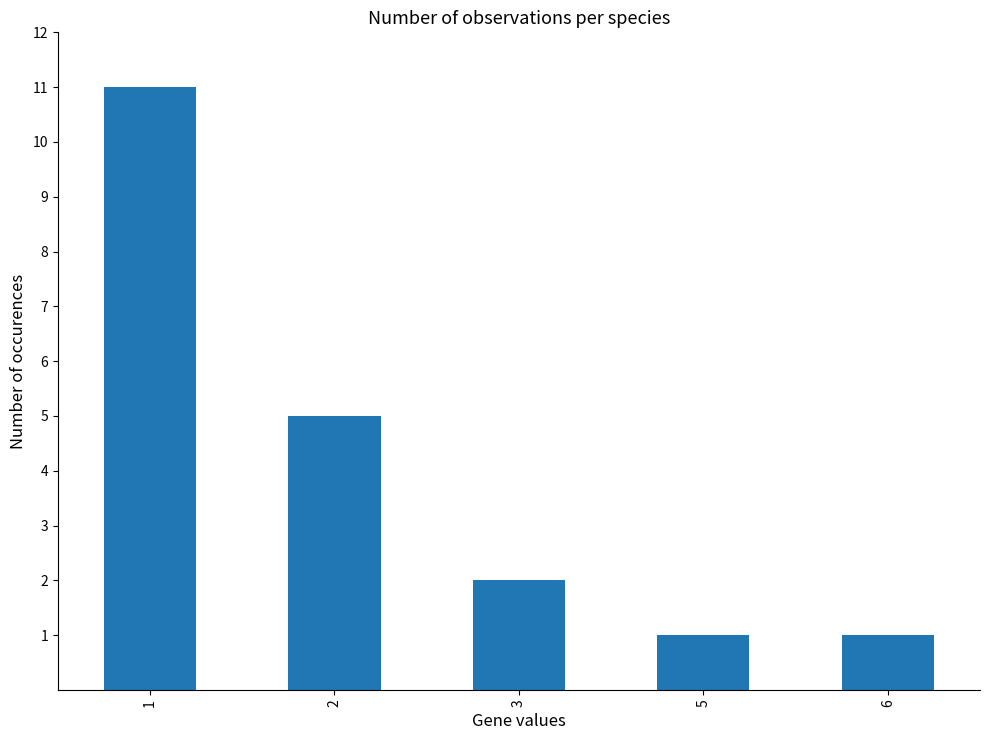

What is the sum of the values at 1 and 3?

13